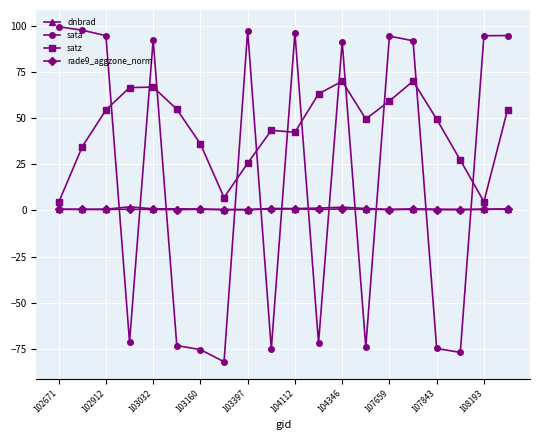

True or false: sata has more than 1 interior local peaks.

True